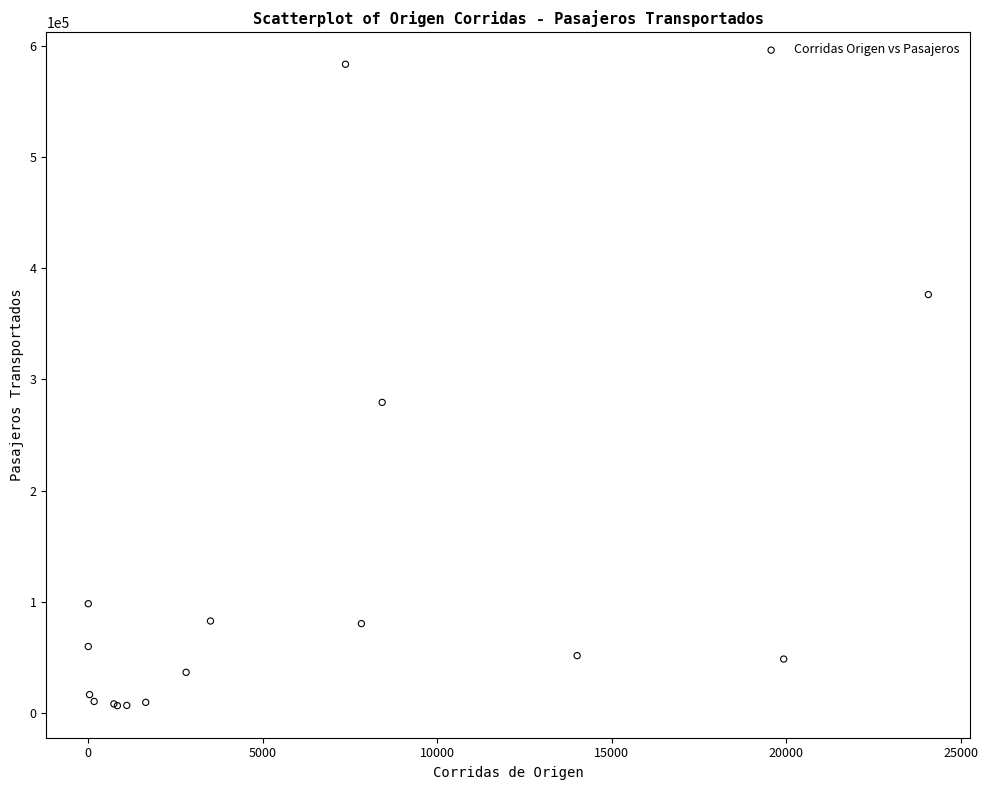

What Y value in the scatter plot is closest to 295048?

279346